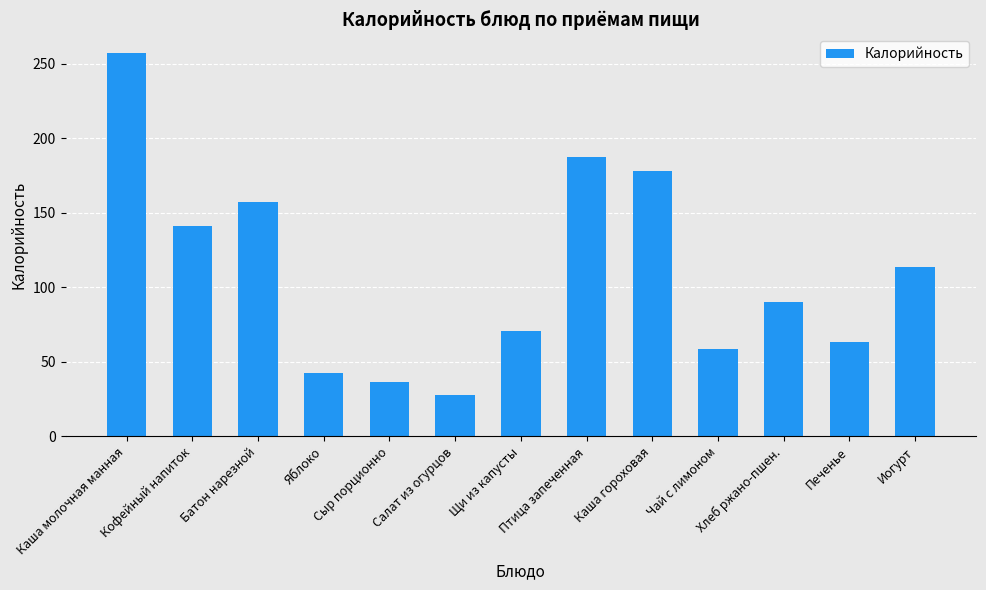

How many bars are there in total?

13